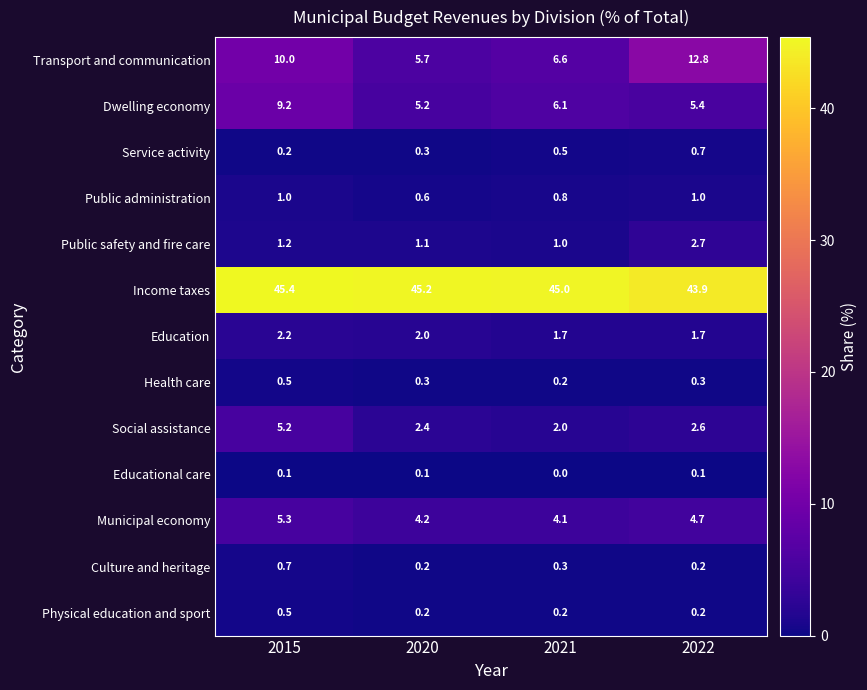

Is it true that Physical education and sport equals 0.2 at 2021?

True